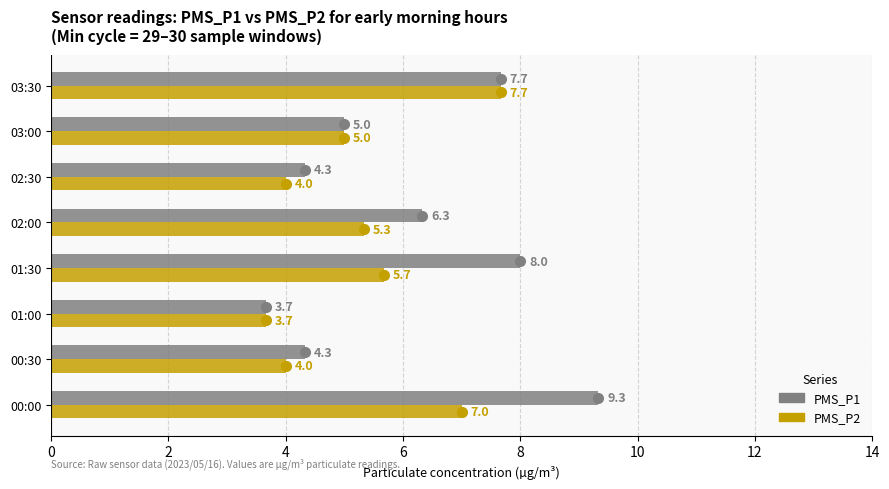

Is the value of PMS_P1 at 01:30 greater than the value of PMS_P2 at 01:00?

Yes